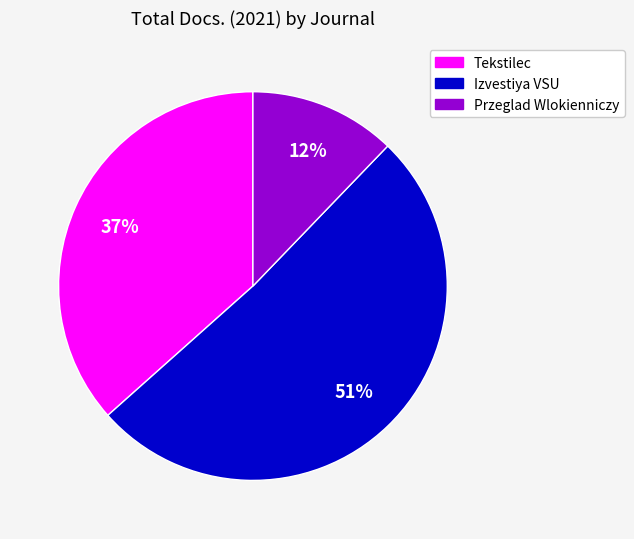

Does any single category account for the majority?

Yes